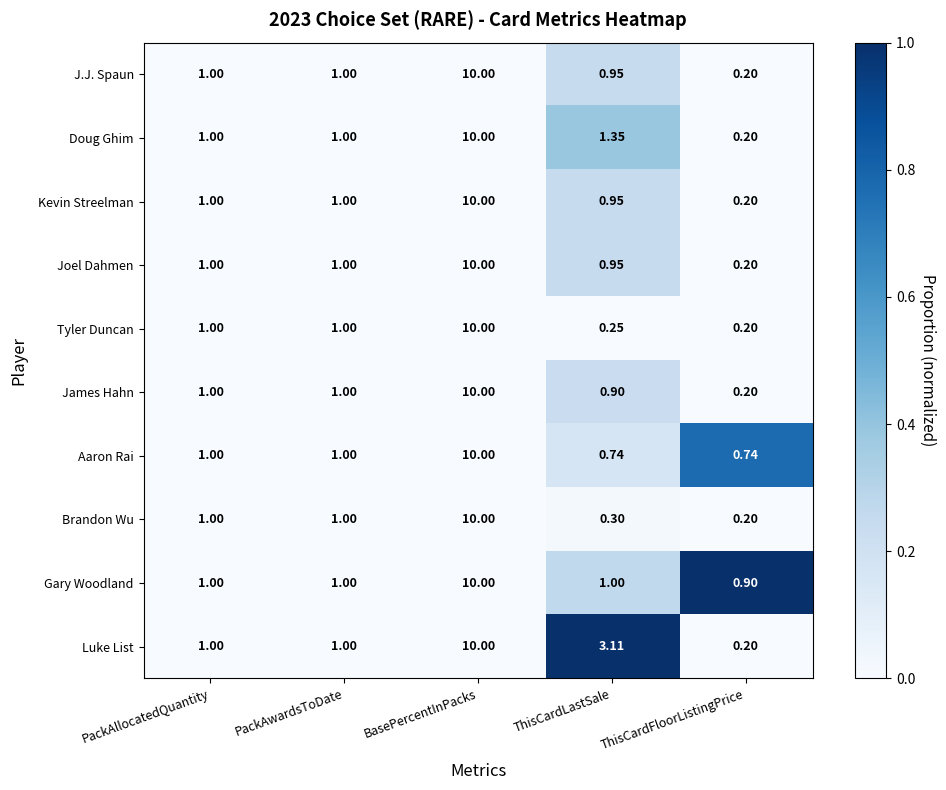

Which series changed the most between BasePercentInPacks and ThisCardLastSale?

Tyler Duncan